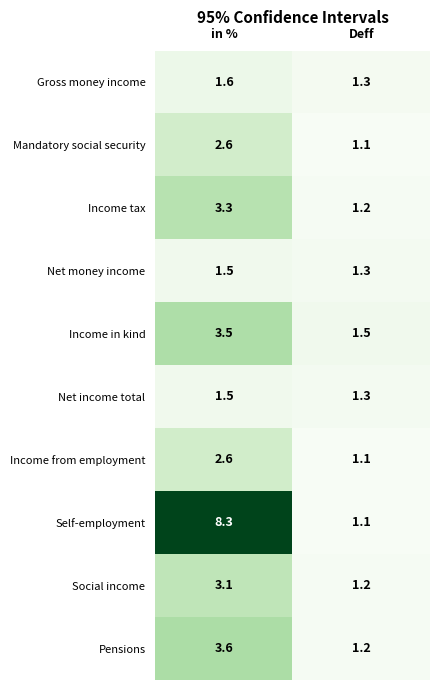

Which series has the largest total across all categories?

Self-employment